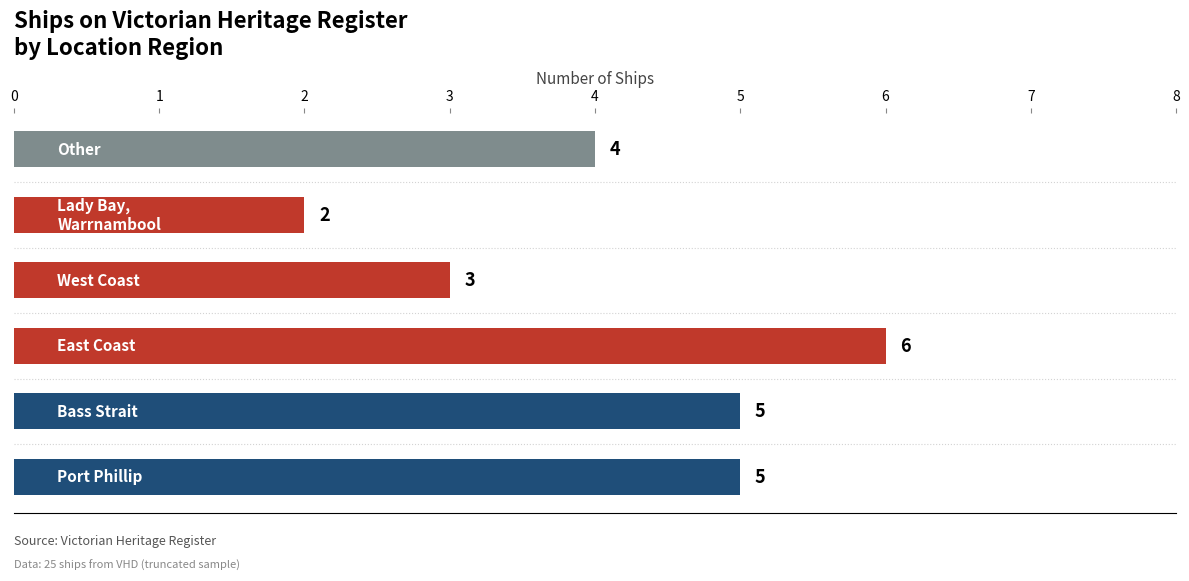

Are the bars horizontal?

Yes